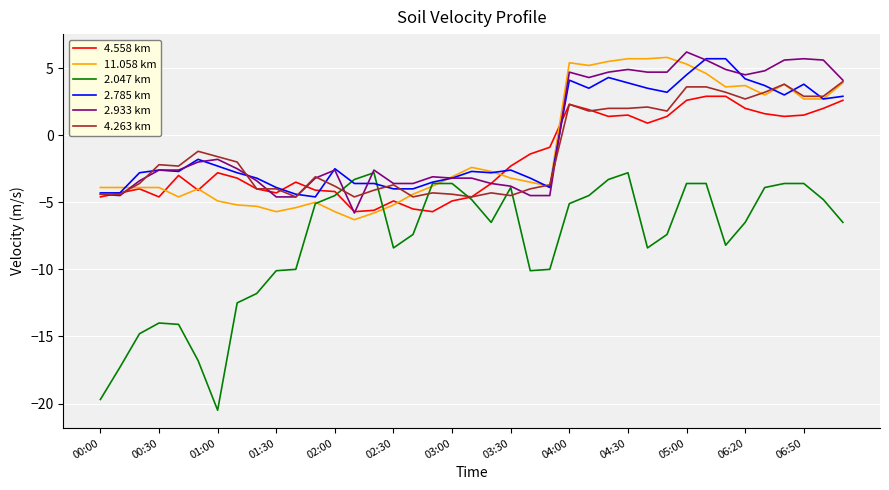

How many lines are shown in the chart?

6